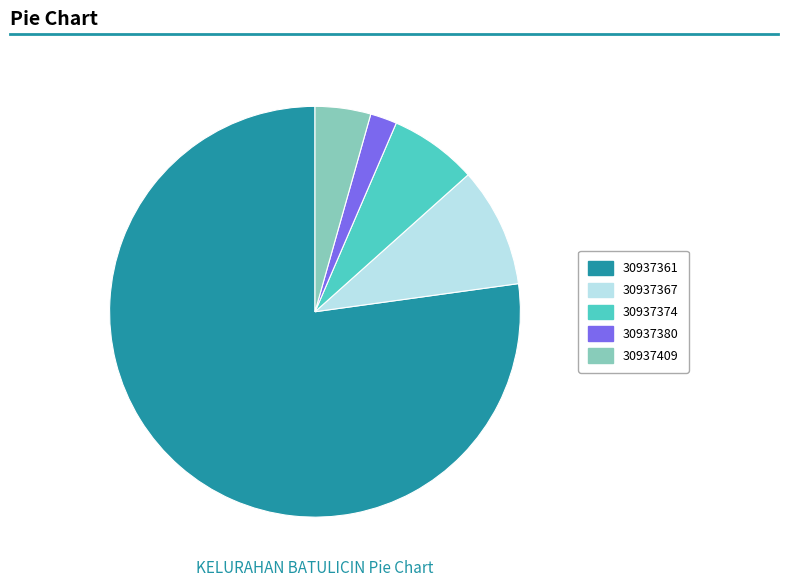

True or false: 30937374 accounts for 7% of the total.

True